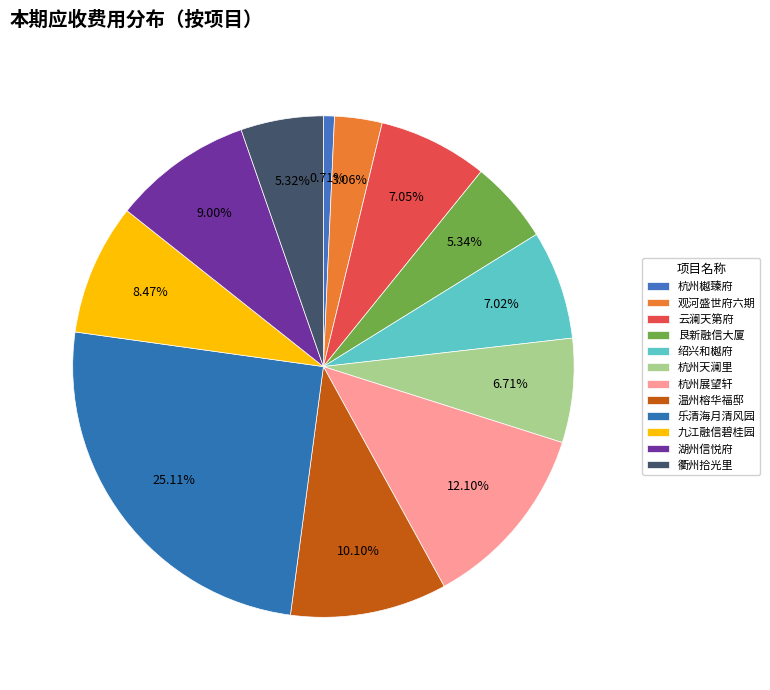

True or false: 杭州天澜里 accounts for 7% of the total.

True